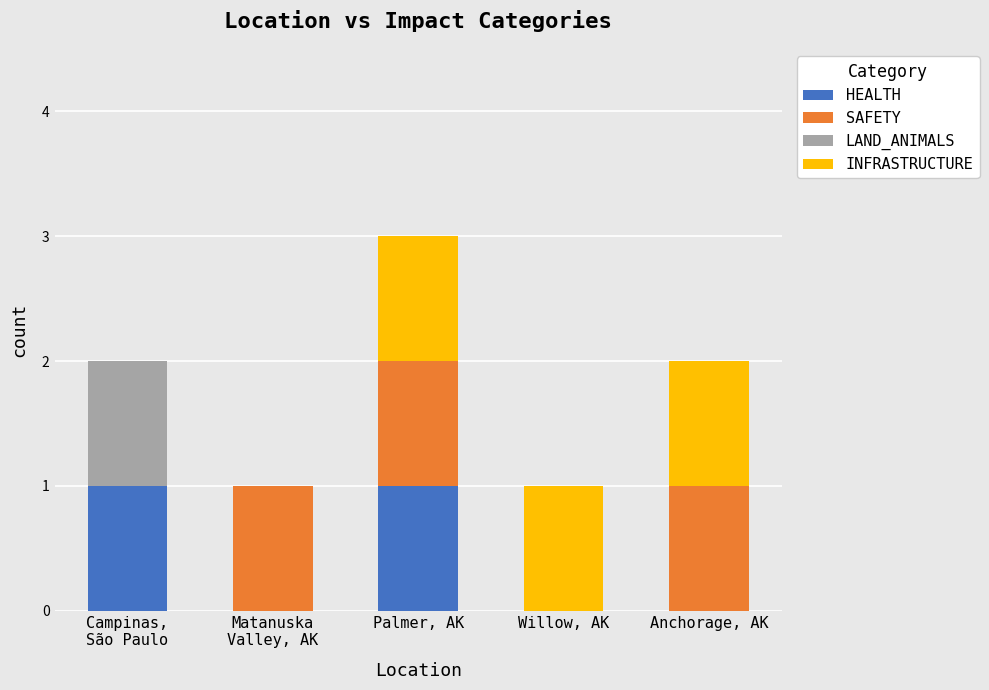

Are the bars grouped side by side (vs. stacked)?

No